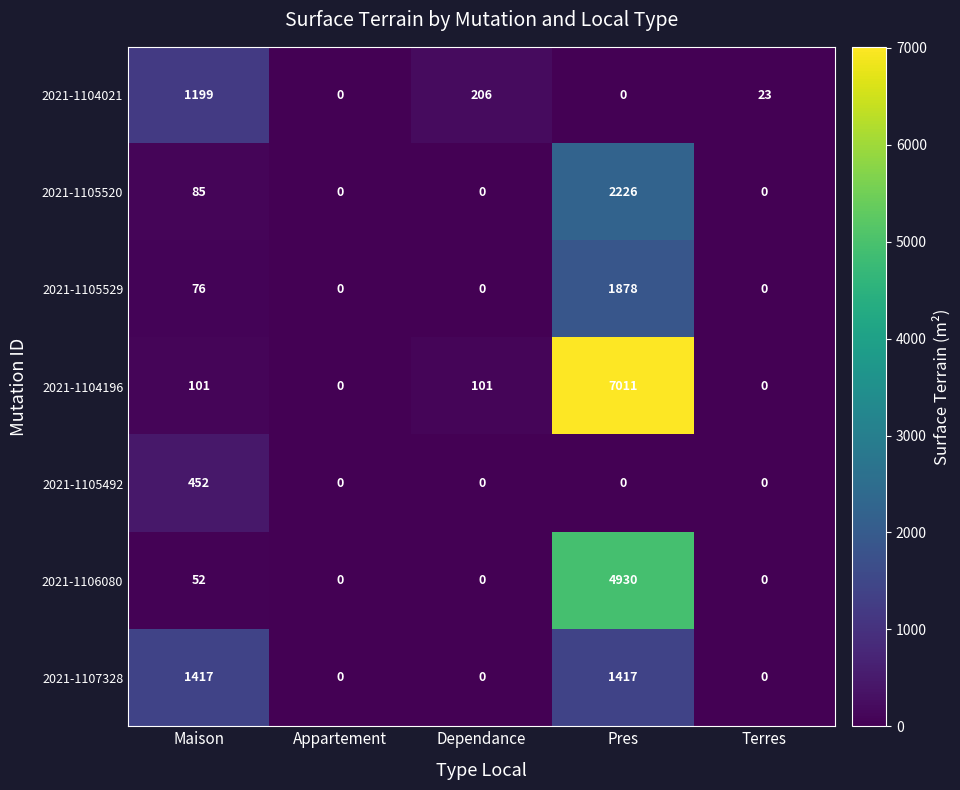

Which category has the highest value across all series?

Pres